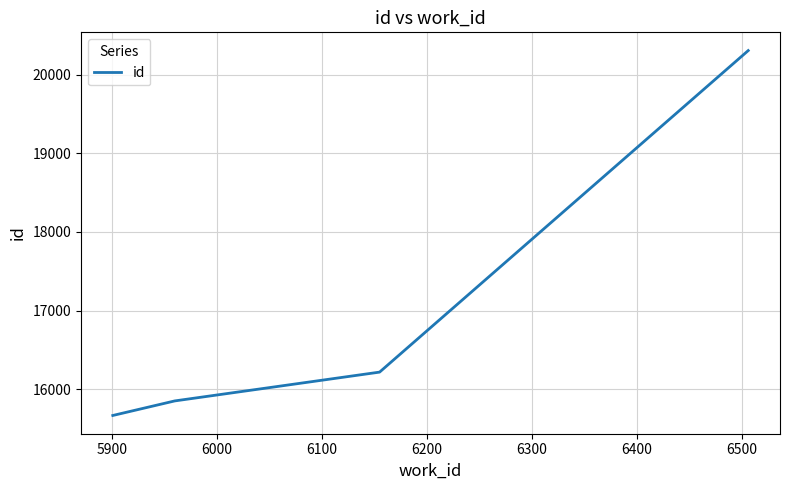

True or false: the data has more than 0 interior local peaks.

False